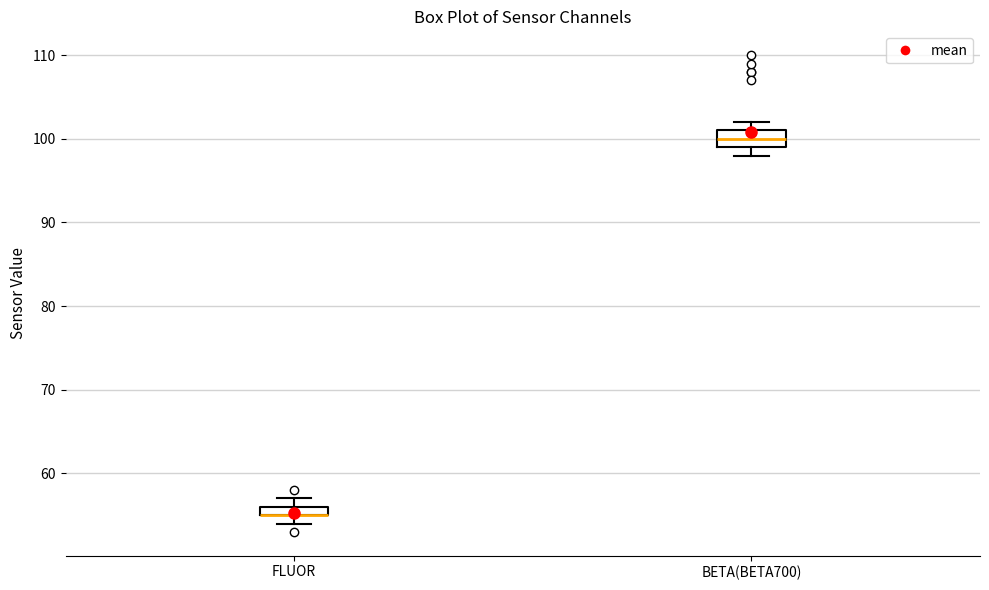

Comparing the boxes themselves (not the whiskers), which one is the tallest?

BETA(BETA700)